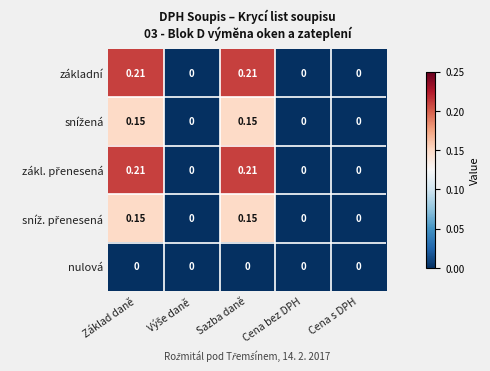

Count the number of data series in this chart.

5